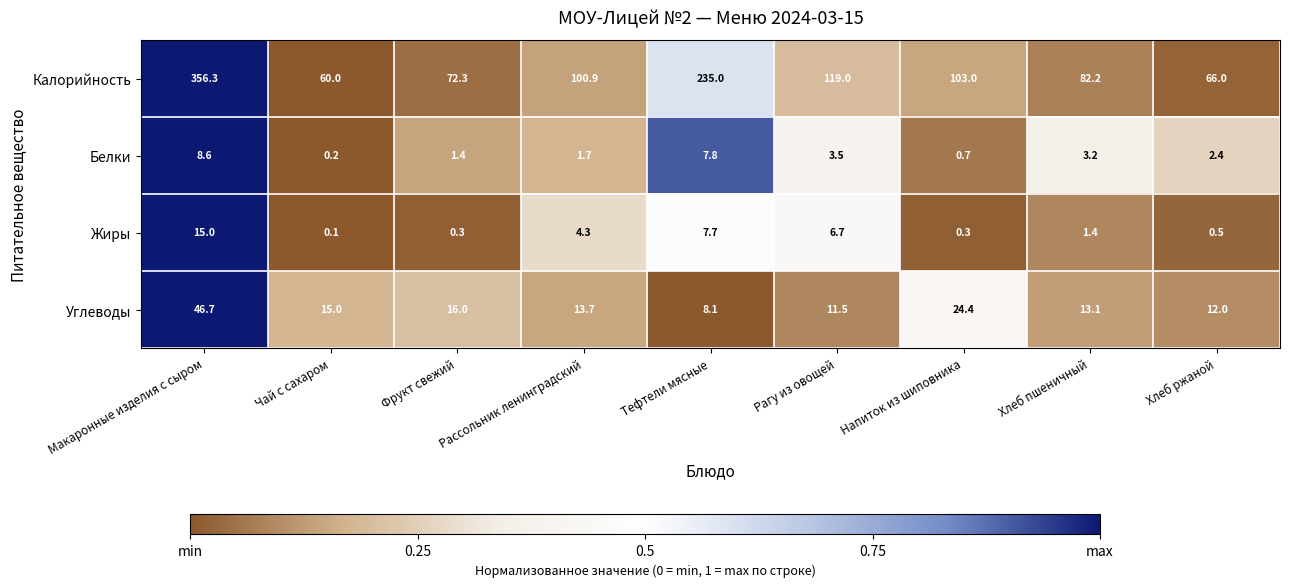

What is the difference between the highest and lowest values at Чай с сахаром?

59.9